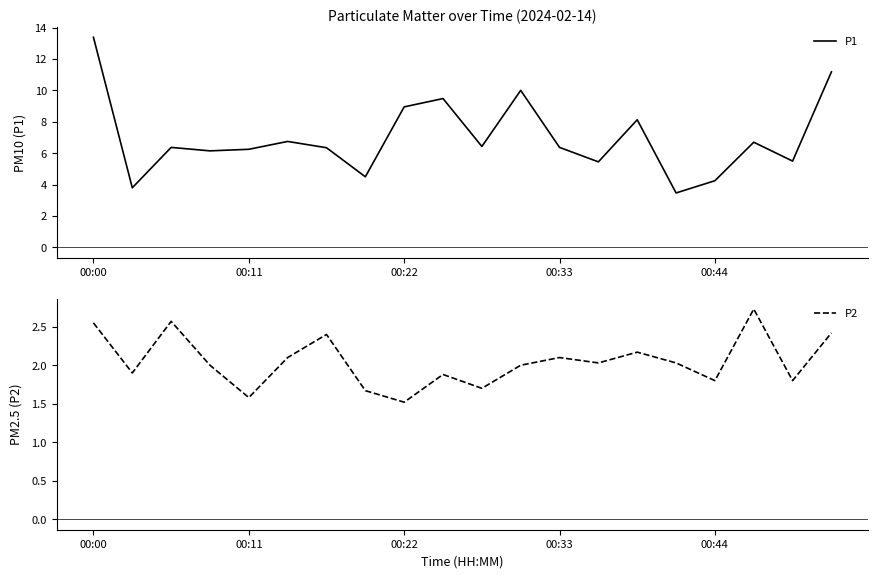

Which category has the highest value in the P1 series?

00:00